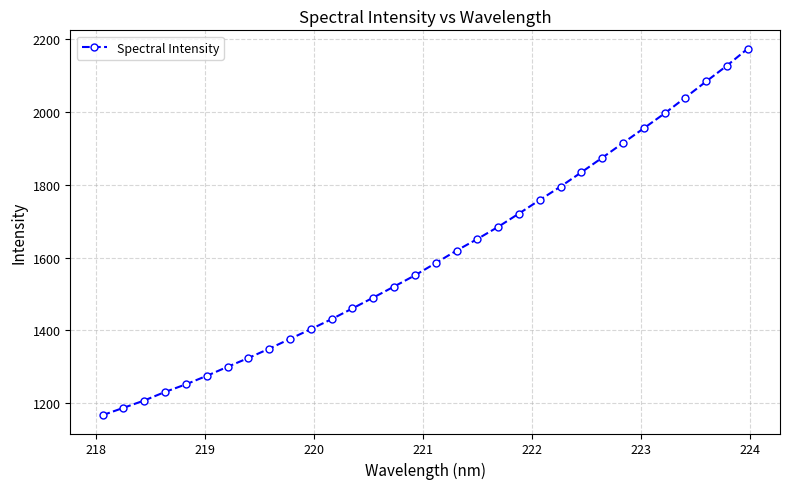

What is the sum of all values?

51336.4